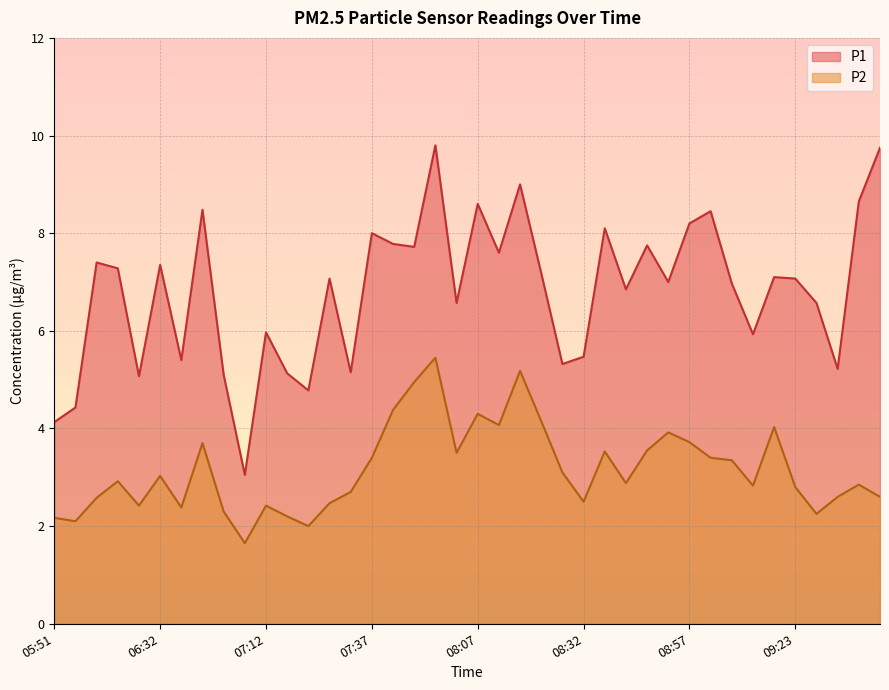

What is the difference between the highest and lowest values at 09:33?

2.6